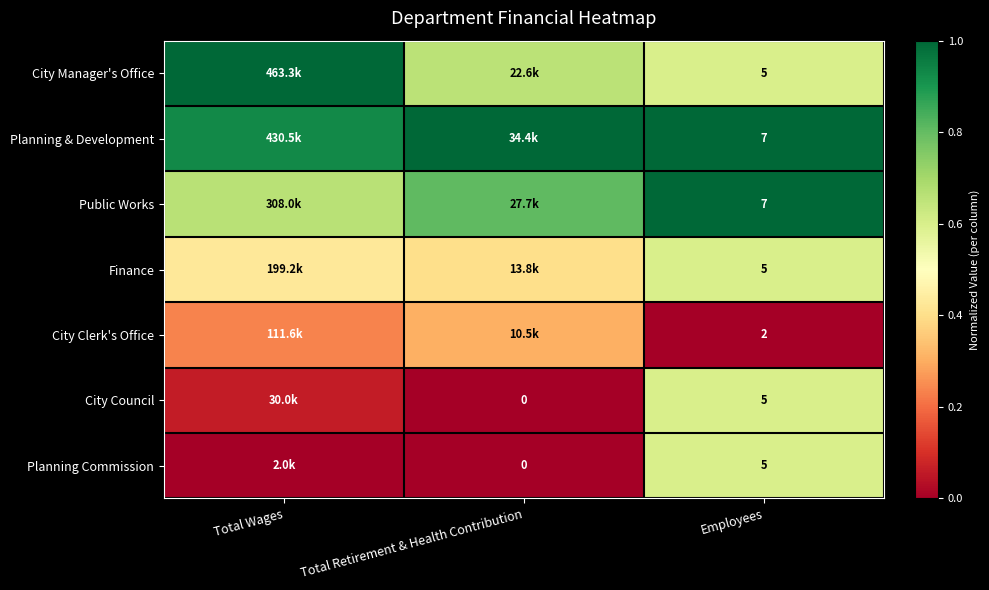

What is the difference between the highest and lowest values at Employees?

5.0